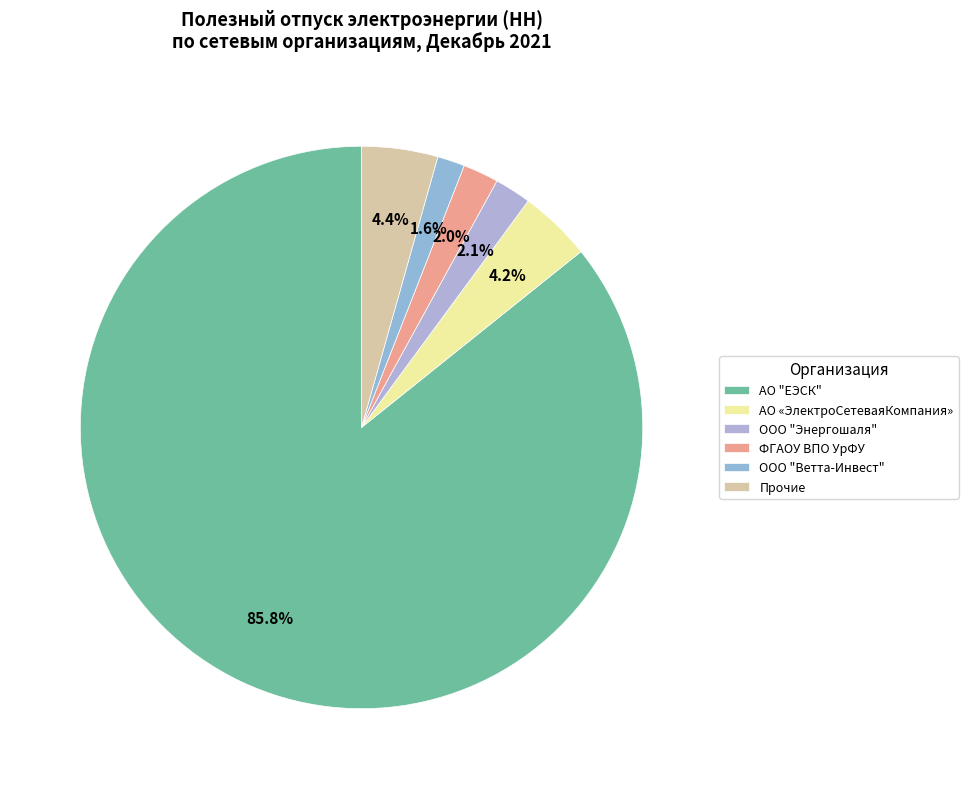

True or false: ФГАОУ ВПО УрФУ accounts for 2% of the total.

True